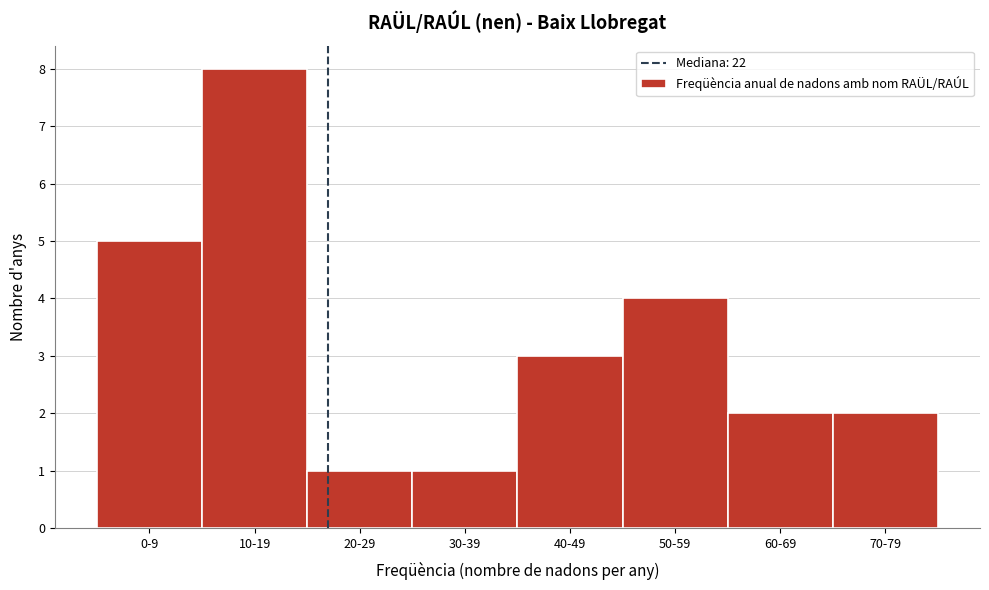

Reading left to right, transcribe all the data shown in this chart.

5	8	1	1	3	4	2	2